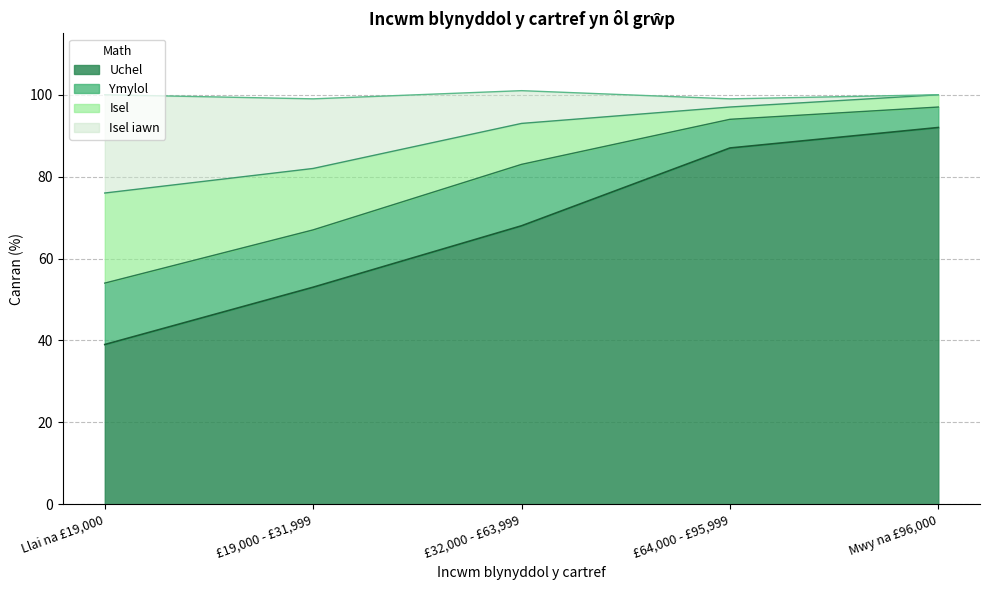

Which series has the widest spread of values?

Uchel